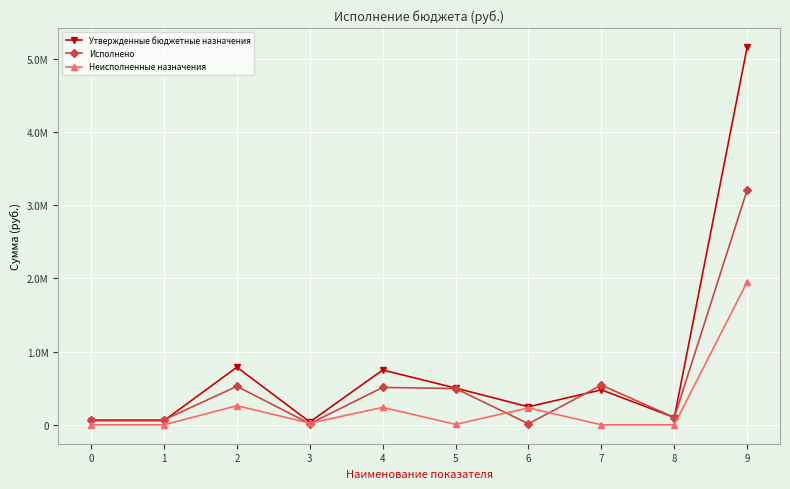

What is the maximum value for Исполнено?

3209090.8